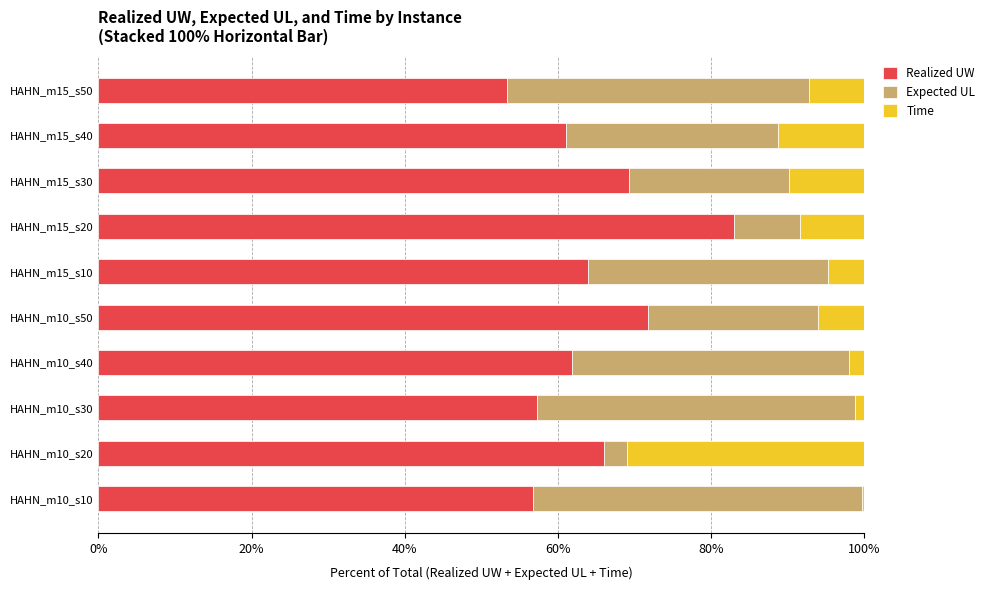

The Realized UW series shows 55.2 at HAHN_m15_s20. True or false?

False